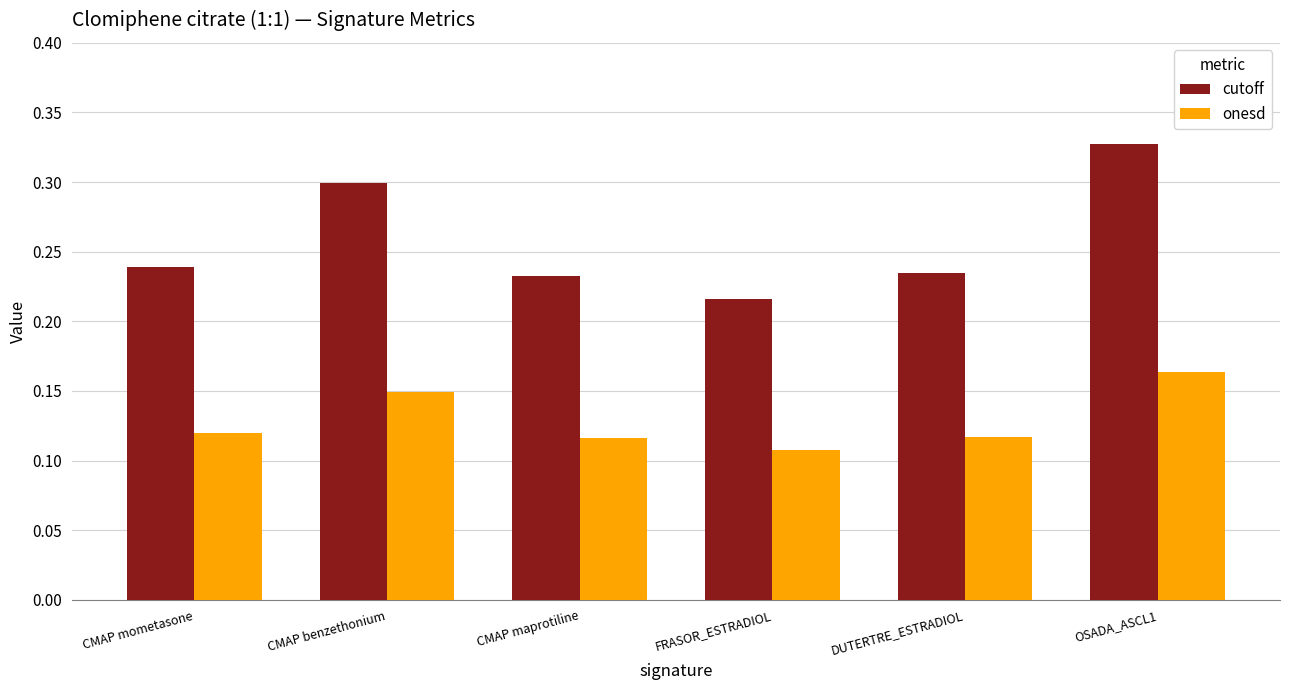

Which series has the largest total across all categories?

cutoff